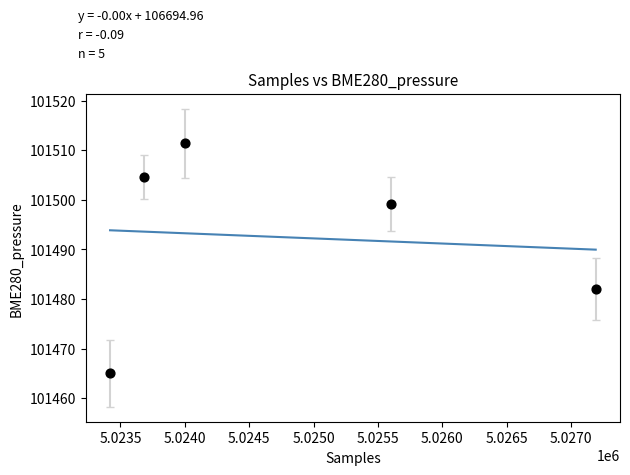

What Y value in the scatter plot is closest to 101488?

101482.0